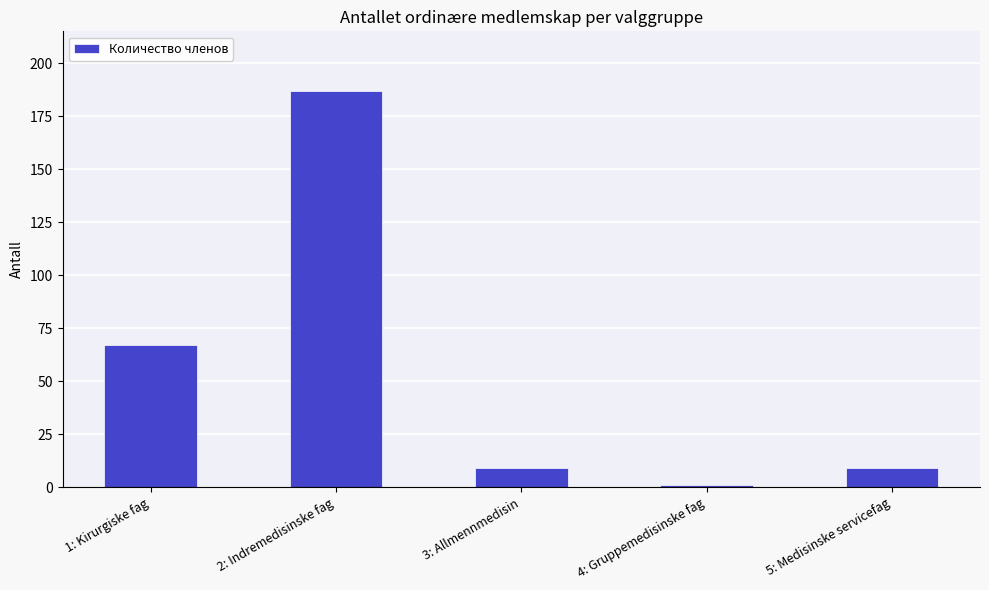

At which label does the data first exceed 9?

1: Kirurgiske fag